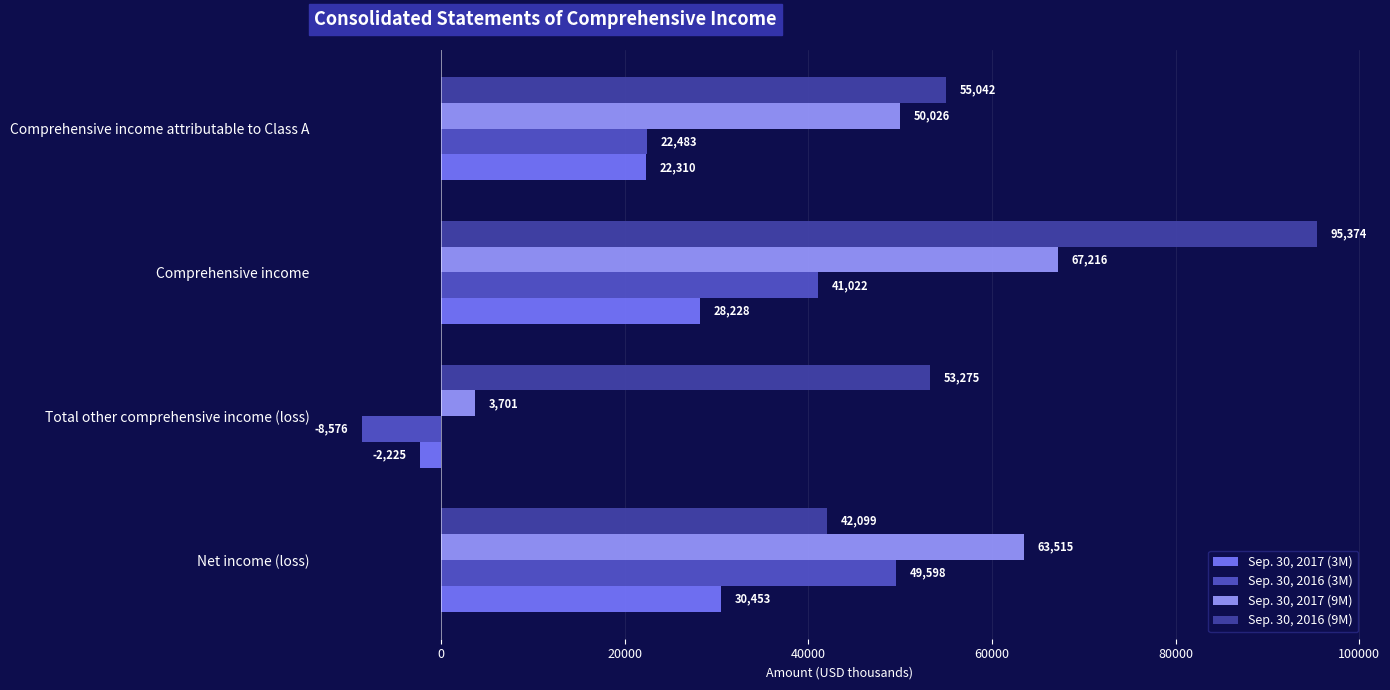

Is it true that Sep. 30, 2017 (9M) equals 85616 at Comprehensive income attributable to Class A?

False